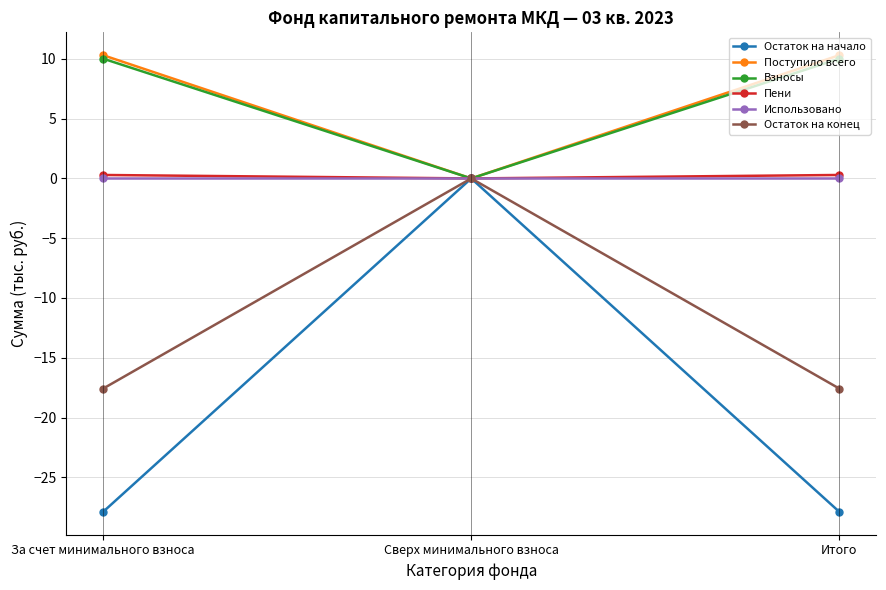

What is the average value of the Остаток на начало series?

-18.6